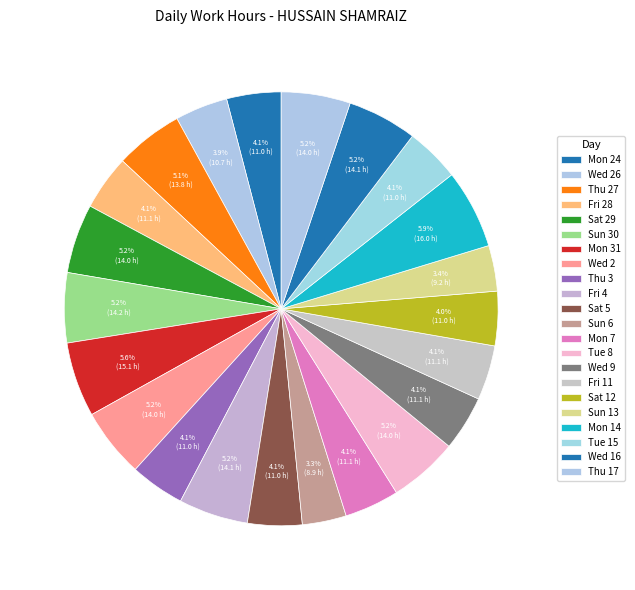

Between Sun 13 and Mon 14, which is larger?

Mon 14